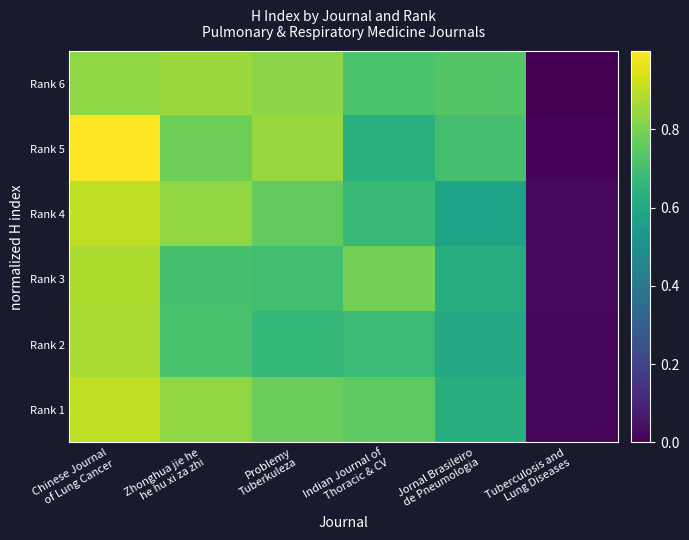

At how many categories does at least one series exceed 0?

6